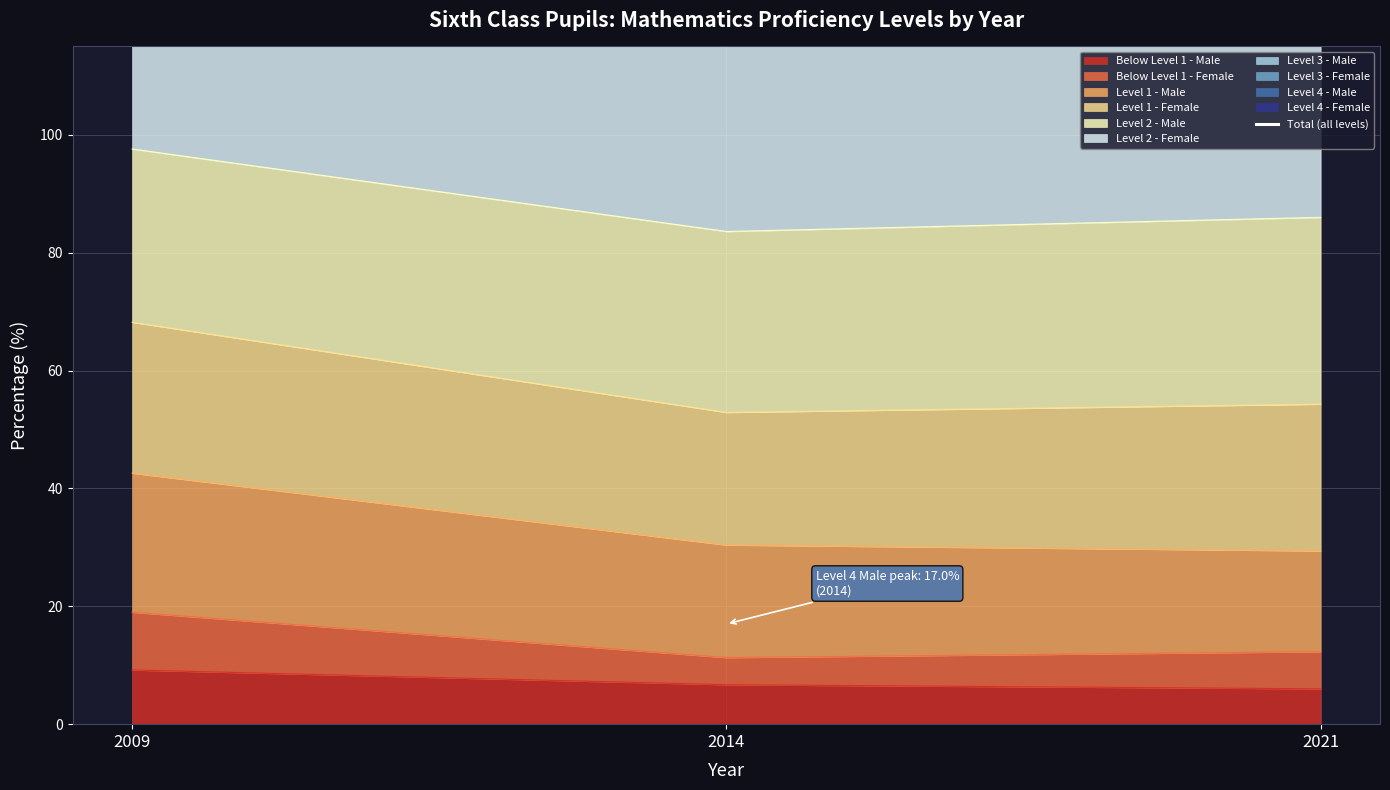

Reading left to right, transcribe all the data shown in this chart.

2009=199.9	2014=200.1	2021=200.1